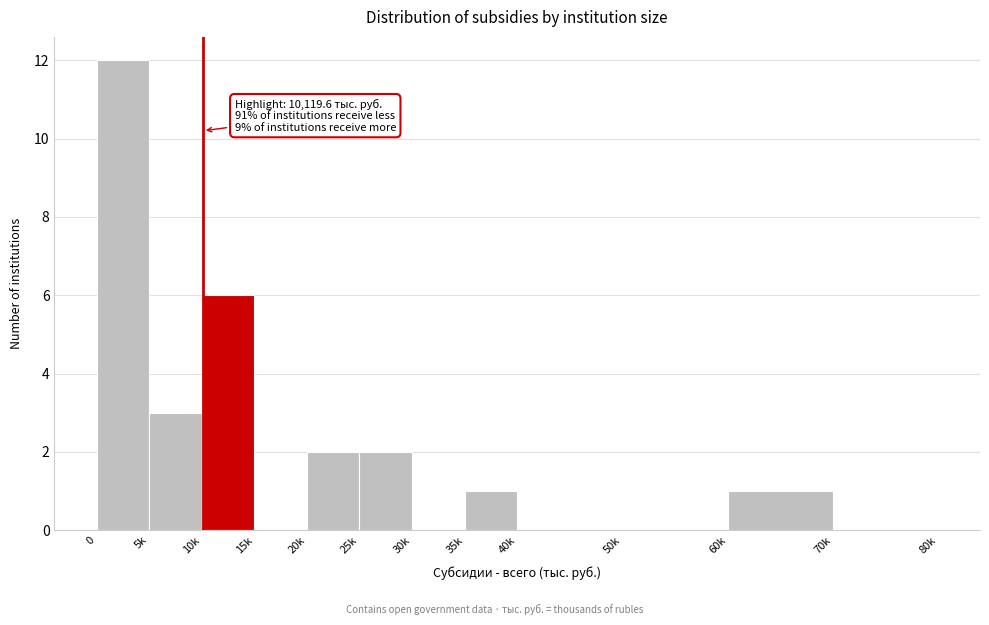

Reading left to right, what are all the values shown in this chart?

0=12	5k=3	10k=6	15k=0	20k=2	25k=2	30k=0	35k=1	40k=0	50k=0	60k=1	70k=0